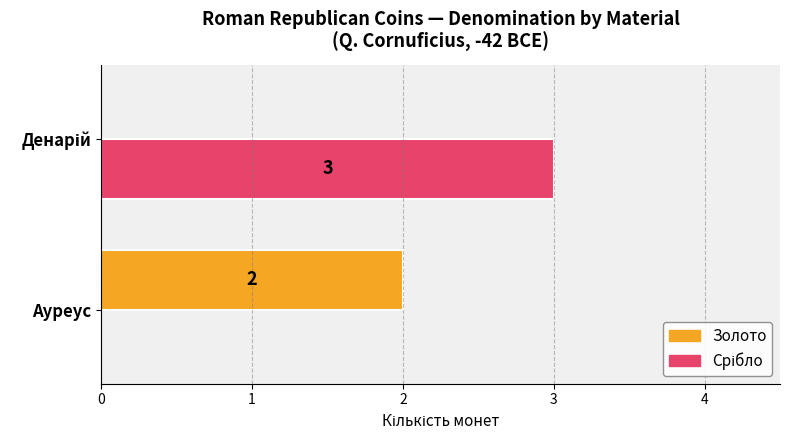

What is the greatest value displayed?

3